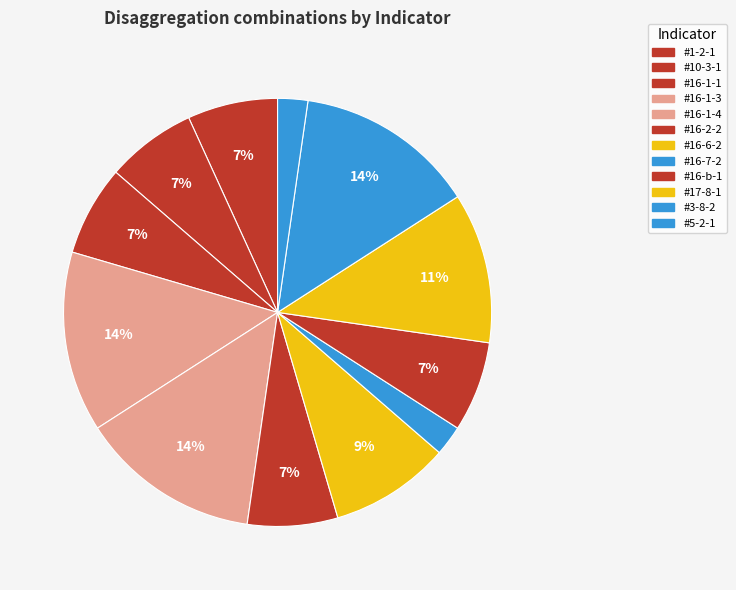

Is there a majority slice in this chart?

No